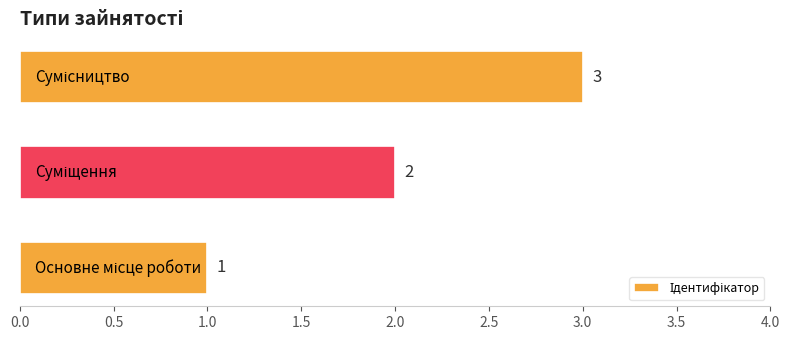

Count the values in the range 1 to 3.

3